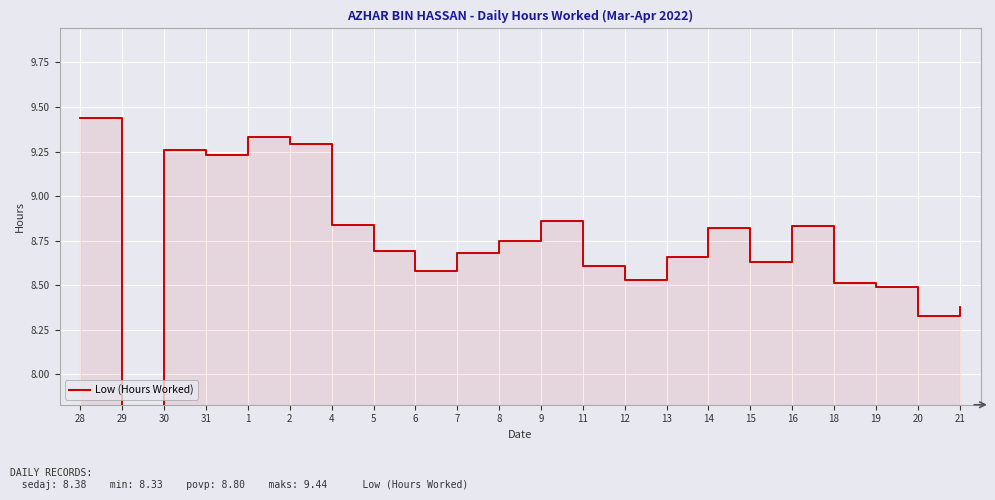

Count the number of values greater than 8.

21